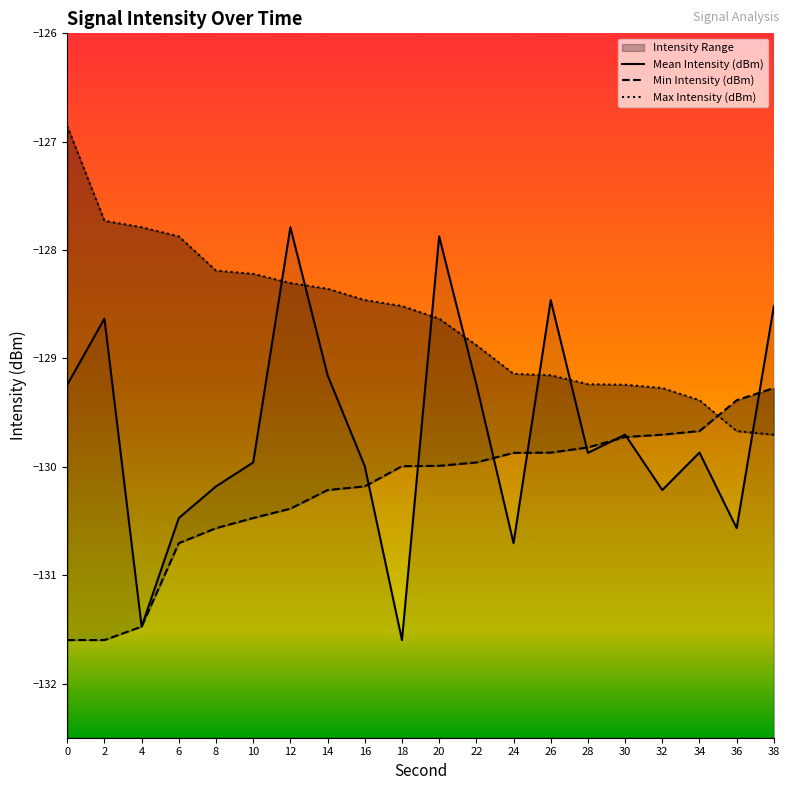

Which series has the widest spread of values?

Mean Intensity (dBm)